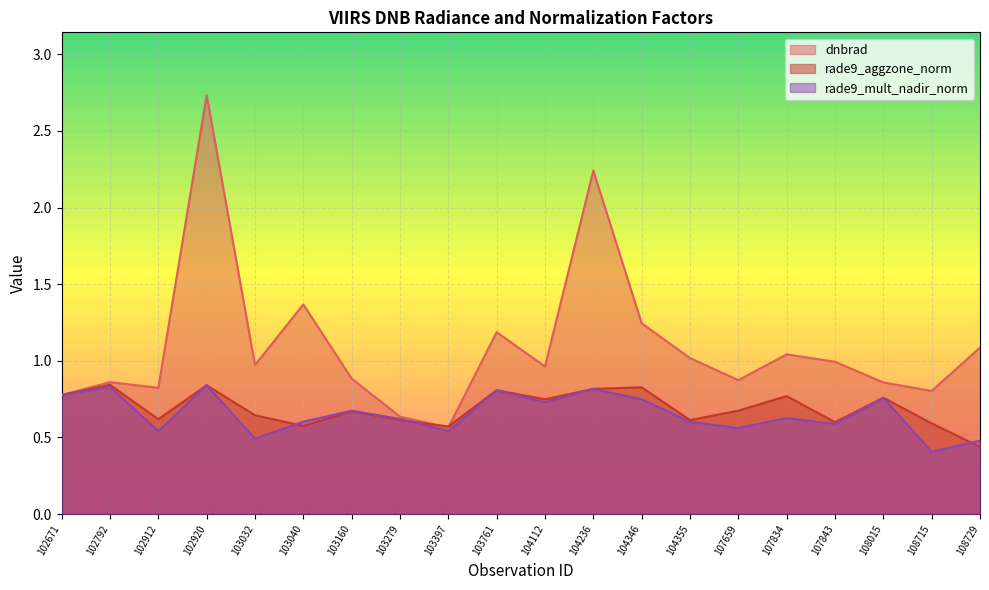

Which series ends up on top after the final intersection of rade9_aggzone_norm and rade9_mult_nadir_norm?

rade9_mult_nadir_norm